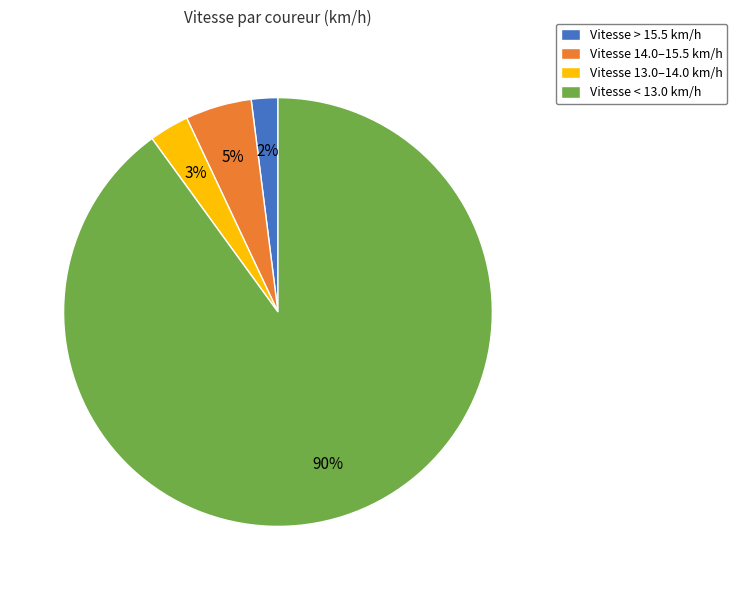

Does any single category account for the majority?

Yes